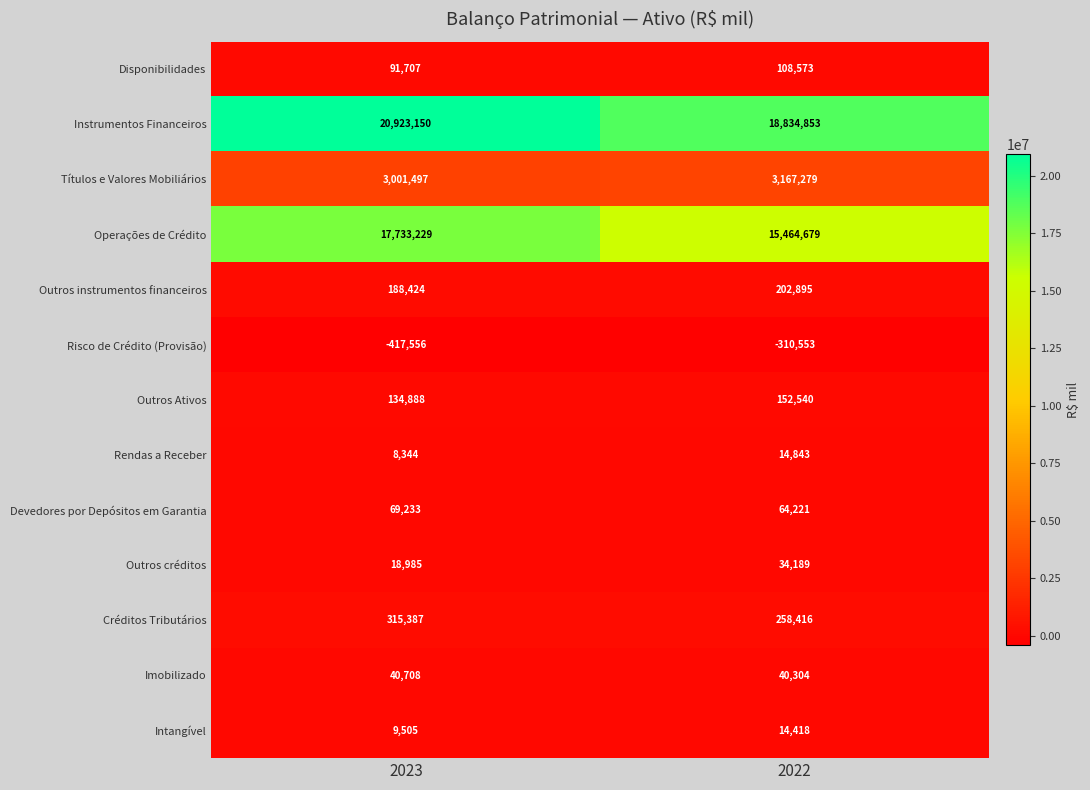

Rank the series at 2022 from highest to lowest value.

Instrumentos Financeiros, Operações de Crédito, Títulos e Valores Mobiliários, Créditos Tributários, Outros instrumentos financeiros, Outros Ativos, Disponibilidades, Devedores por Depósitos em Garantia, Imobilizado, Outros créditos, Rendas a Receber, Intangível, Risco de Crédito (Provisão)